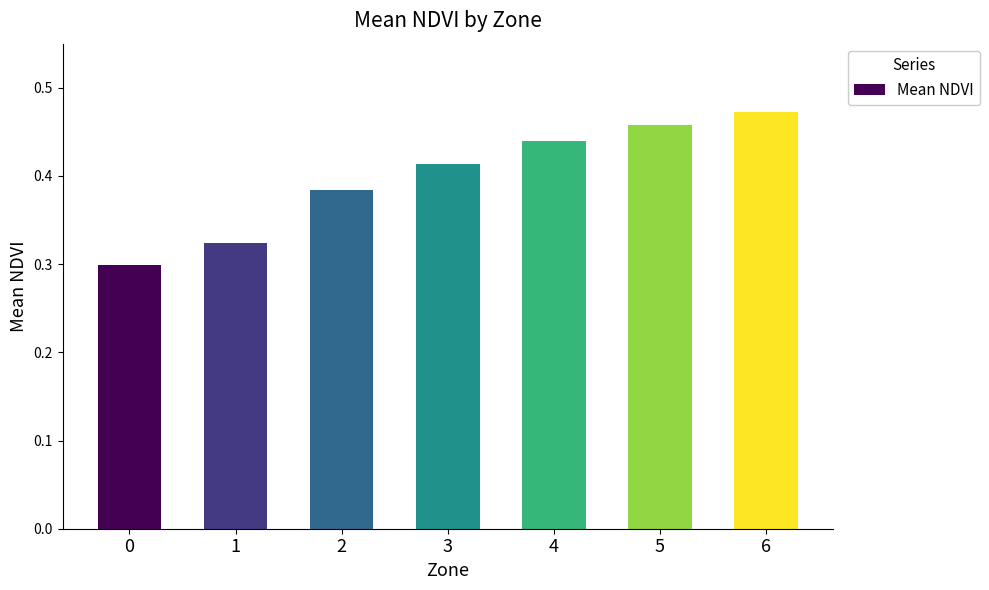

How many values are between 0 and 1?

7